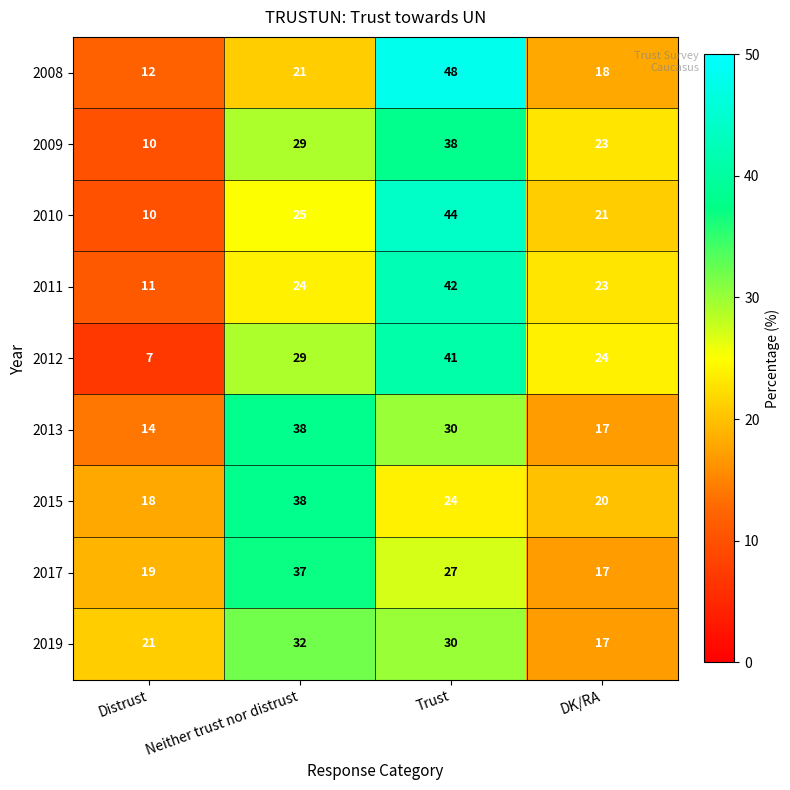

What is the total value across all series at Neither trust nor distrust?

273